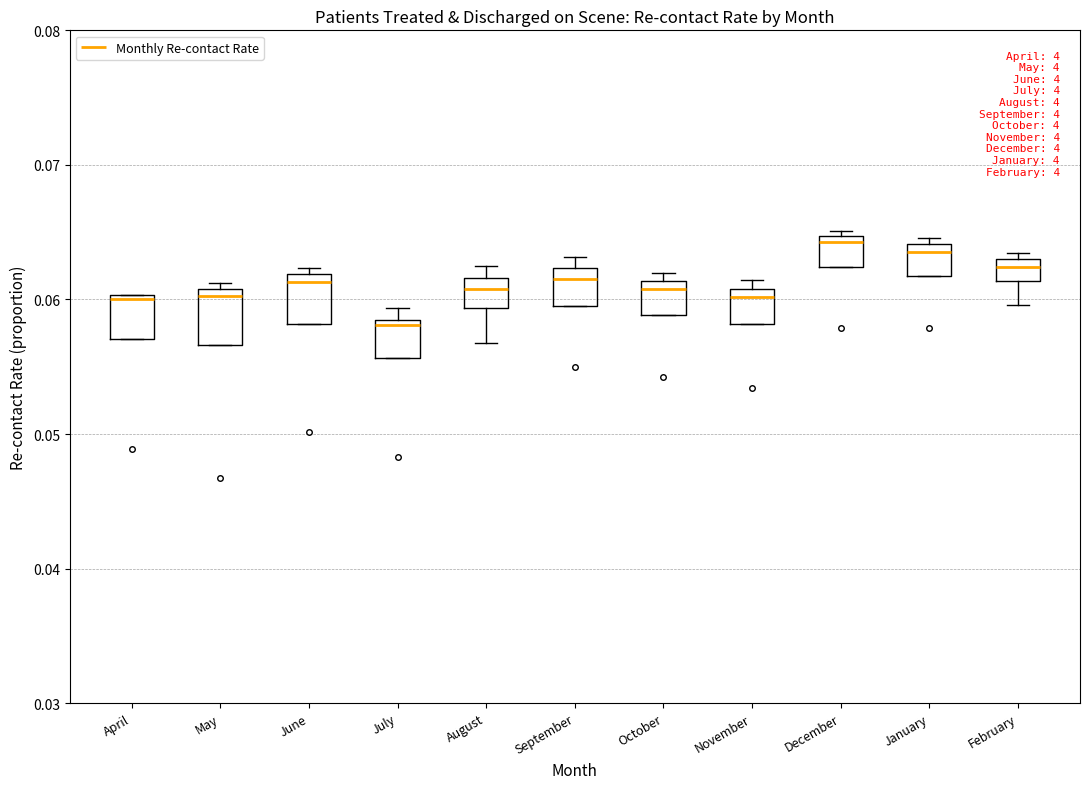

Reading left to right, read every box against the y-axis: the position of its median line, the range the box covers, and the ends of its whiskers. The values are not printed on the chart, so give them approximately, as read against the axis.

April: median 0.060, box 0.057 to 0.060, whiskers 0.057 to 0.060
May: median 0.060, box 0.057 to 0.061, whiskers 0.057 to 0.061 (just above the box's upper edge)
June: median 0.061, box 0.058 to 0.062, whiskers 0.058 to 0.062 (just above the box's upper edge)
July: median 0.058 (just below the box's upper edge), box 0.056 to 0.058, whiskers 0.056 to 0.059
August: median 0.061, box 0.059 to 0.062, whiskers 0.057 to 0.062 (just above the box's upper edge)
September: median 0.062 (just below the box's upper edge), box 0.059 to 0.062, whiskers 0.059 to 0.063
October: median 0.061 (just below the box's upper edge), box 0.059 to 0.061, whiskers 0.059 to 0.062
November: median 0.060, box 0.058 to 0.061, whiskers 0.058 to 0.061 (just above the box's upper edge)
December: median 0.064, box 0.062 to 0.065, whiskers 0.062 to 0.065 (just above the box's upper edge)
January: median 0.064 (just below the box's upper edge), box 0.062 to 0.064, whiskers 0.062 to 0.065
February: median 0.062, box 0.061 to 0.063, whiskers 0.060 to 0.063 (just above the box's upper edge)